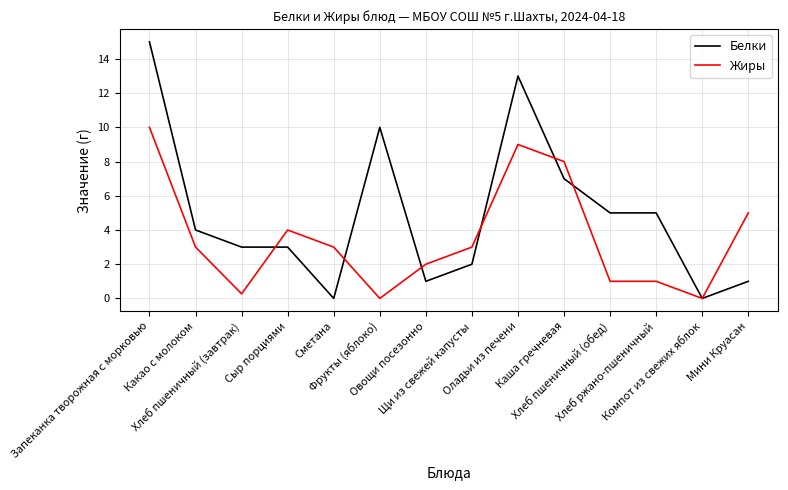

Which series has the largest total across all categories?

Белки